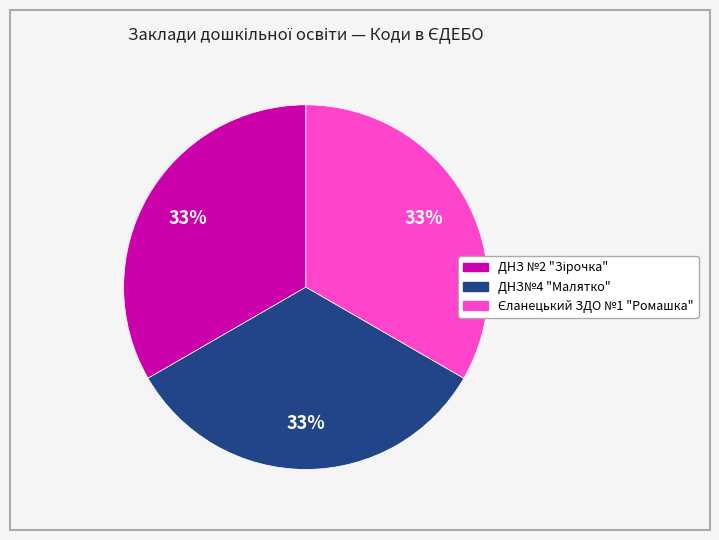

To the nearest percent, what portion does ДНЗ№4 "Малятко" represent?

33%